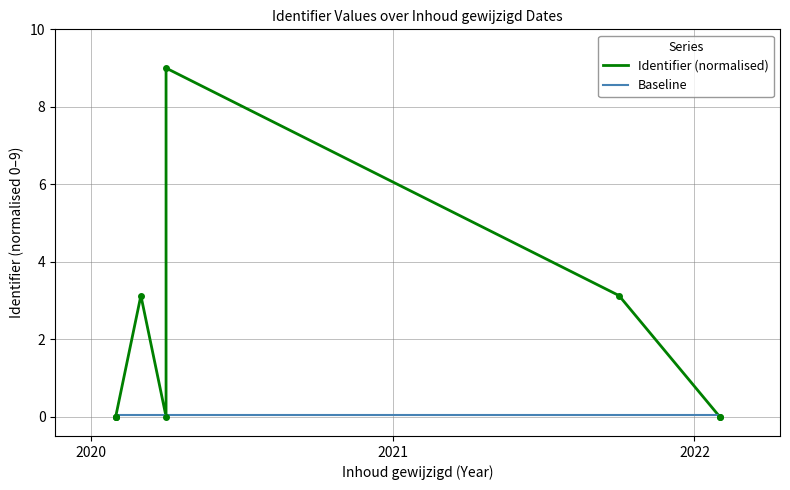

Reading left to right, list all the values displayed in this chart.

Identifier (normalised): 0.0	0.0	0.0	3.1	0.0	9.0	3.1	0.0	0.0
Baseline: 0.1	0.1	0.1	0.1	0.1	0.1	0.1	0.1	0.1